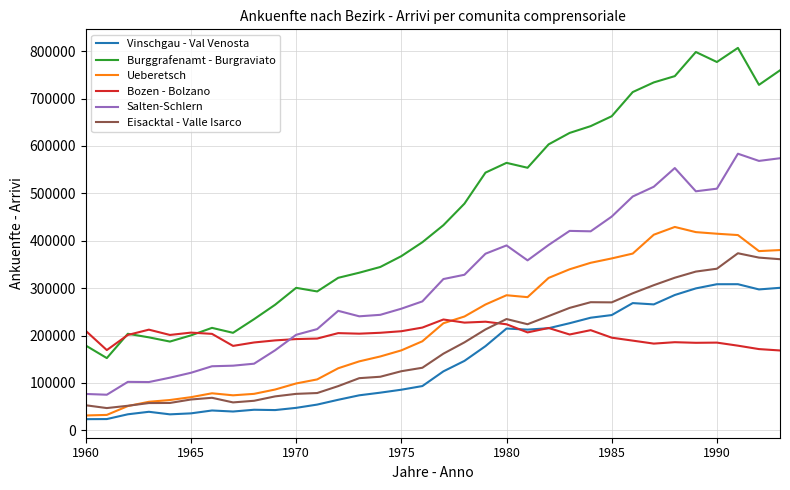

List the series in order of their peak value, highest first.

Burggrafenamt - Burgraviato, Salten-Schlern, Ueberetsch, Eisacktal - Valle Isarco, Vinschgau - Val Venosta, Bozen - Bolzano